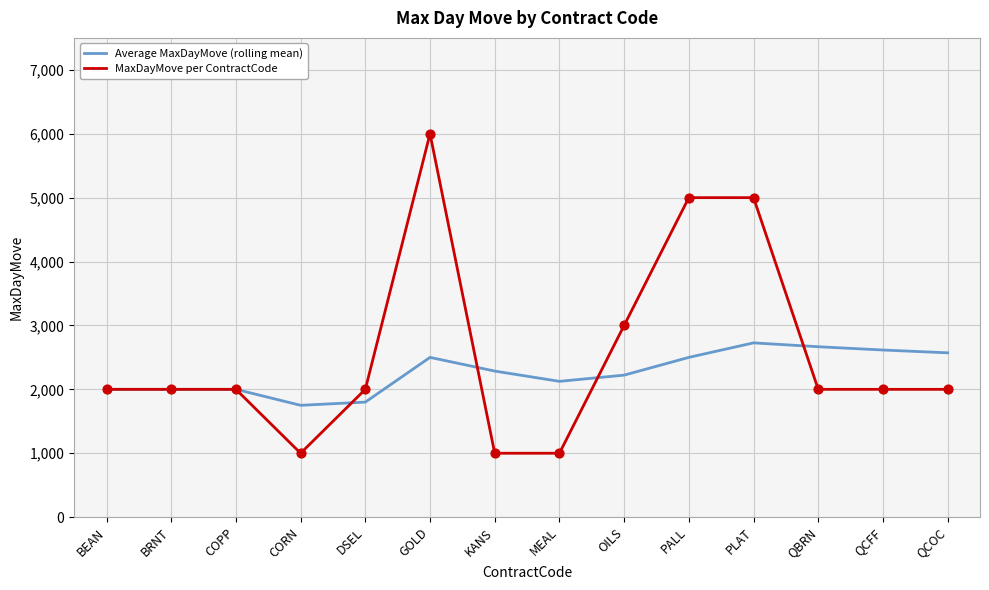

Which series has the largest total across all categories?

MaxDayMove per ContractCode